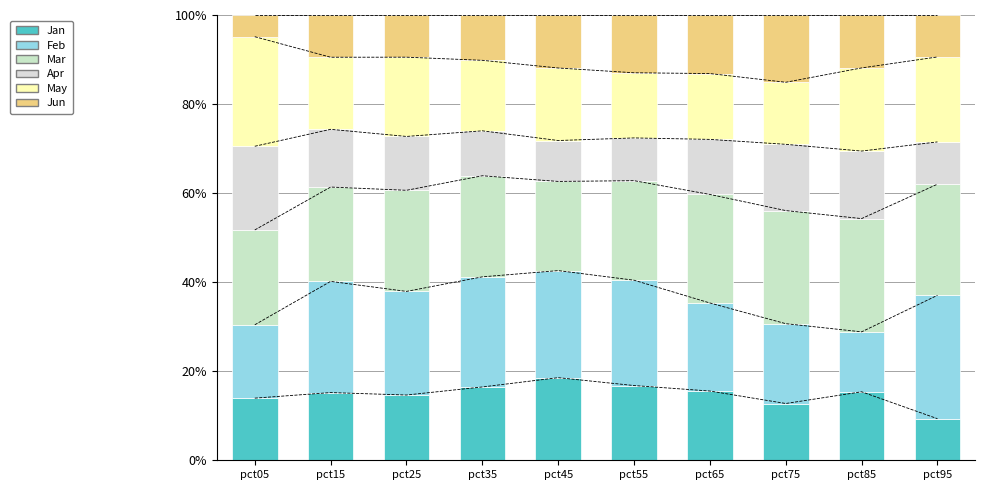

Rank the series by their maximum value, from highest to lowest.

Feb, Mar, May, Apr, Jan, Jun